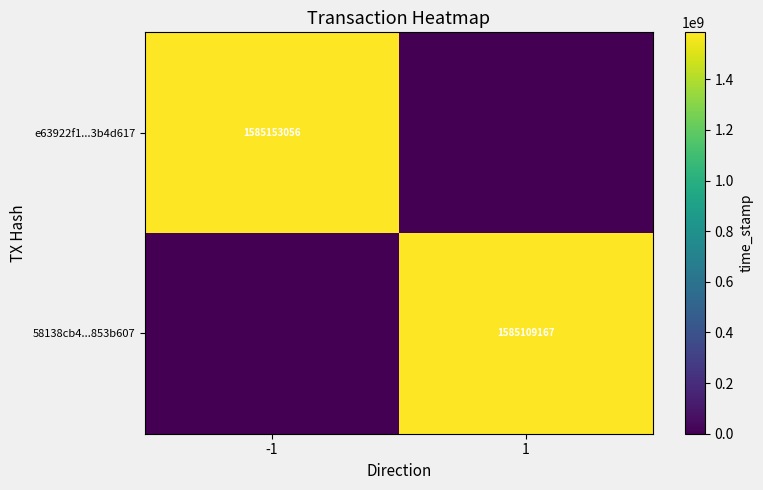

True or false: e63922f1...3b4d617 has a value of 1585153056 at -1.

True